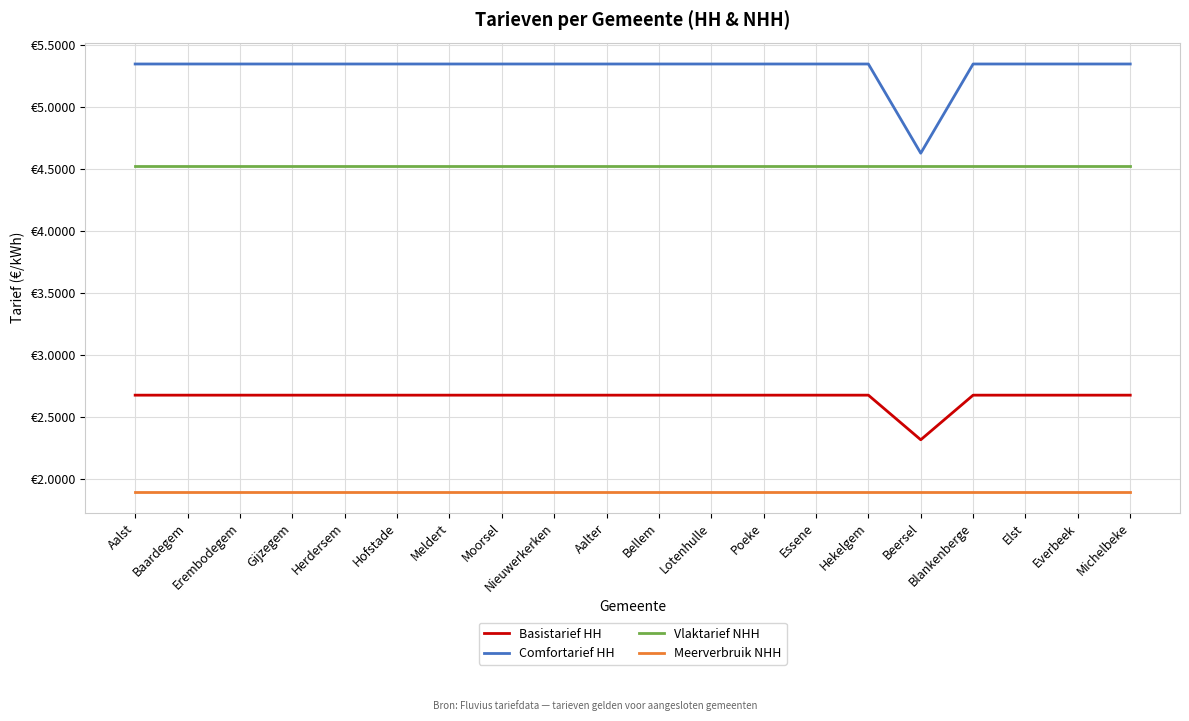

What are all the series names shown in the legend?

Basistarief HH, Comfortarief HH, Vlaktarief NHH, Meerverbruik NHH